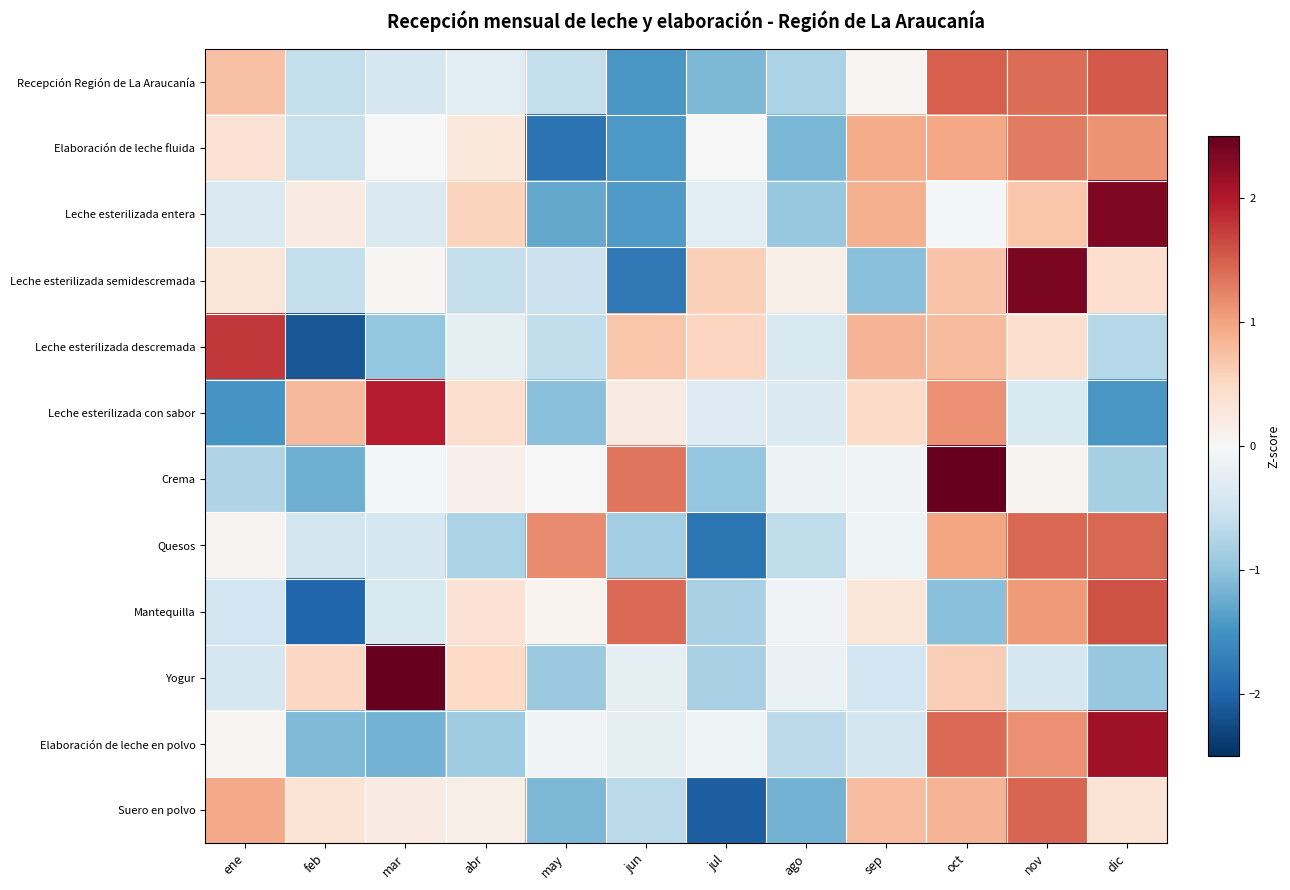

What is the maximum value shown in the chart?

2.8